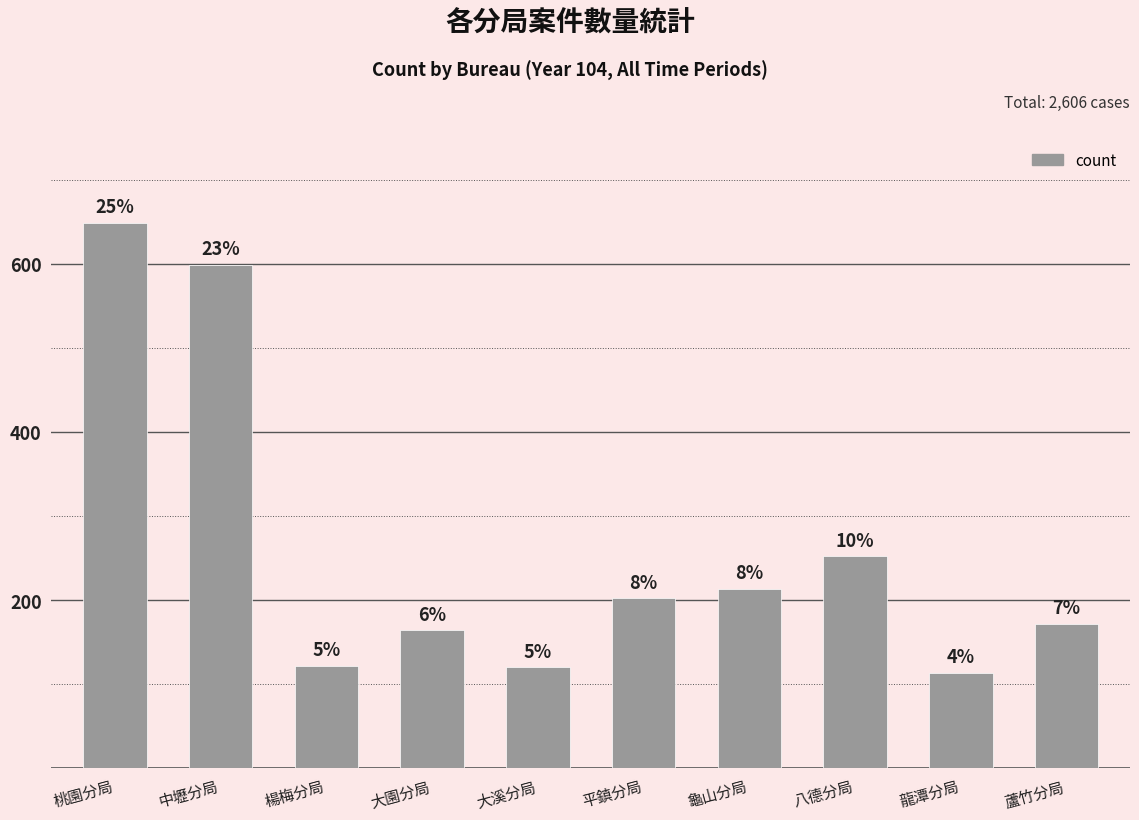

Reading left to right, transcribe all the data shown in this chart.

649	599	122	164	120	202	213	252	113	172